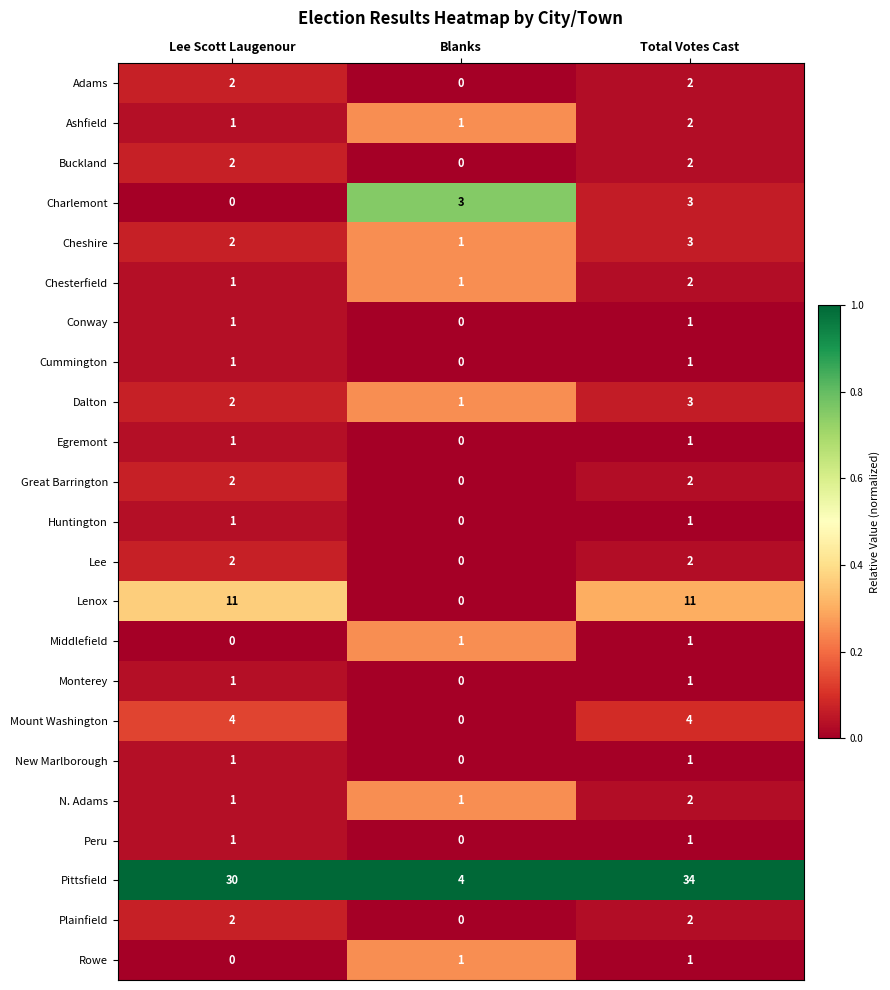

What is the sum of all Dalton values?

6